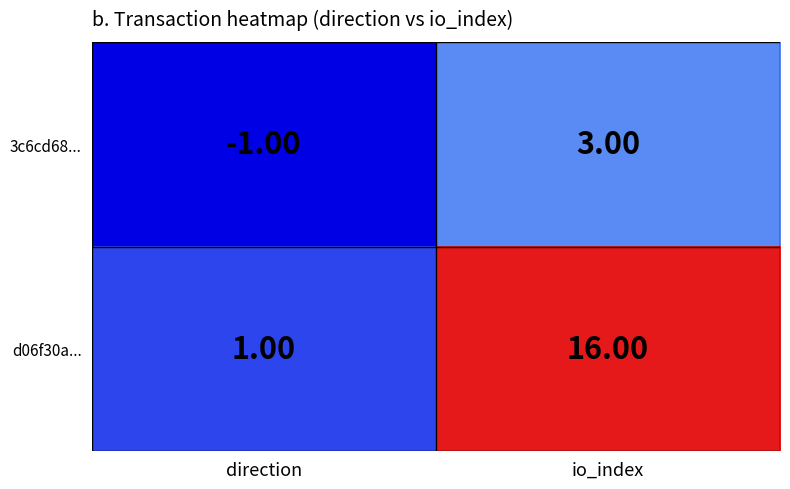

Rank the series by their maximum value, from highest to lowest.

d06f30a..., 3c6cd68...